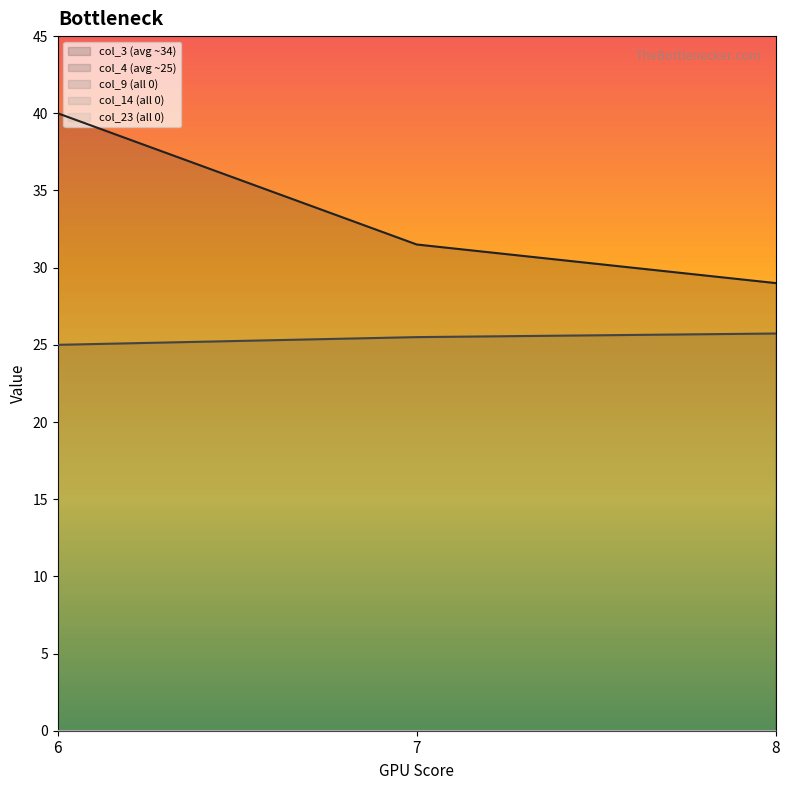

What is the greatest value displayed?

40